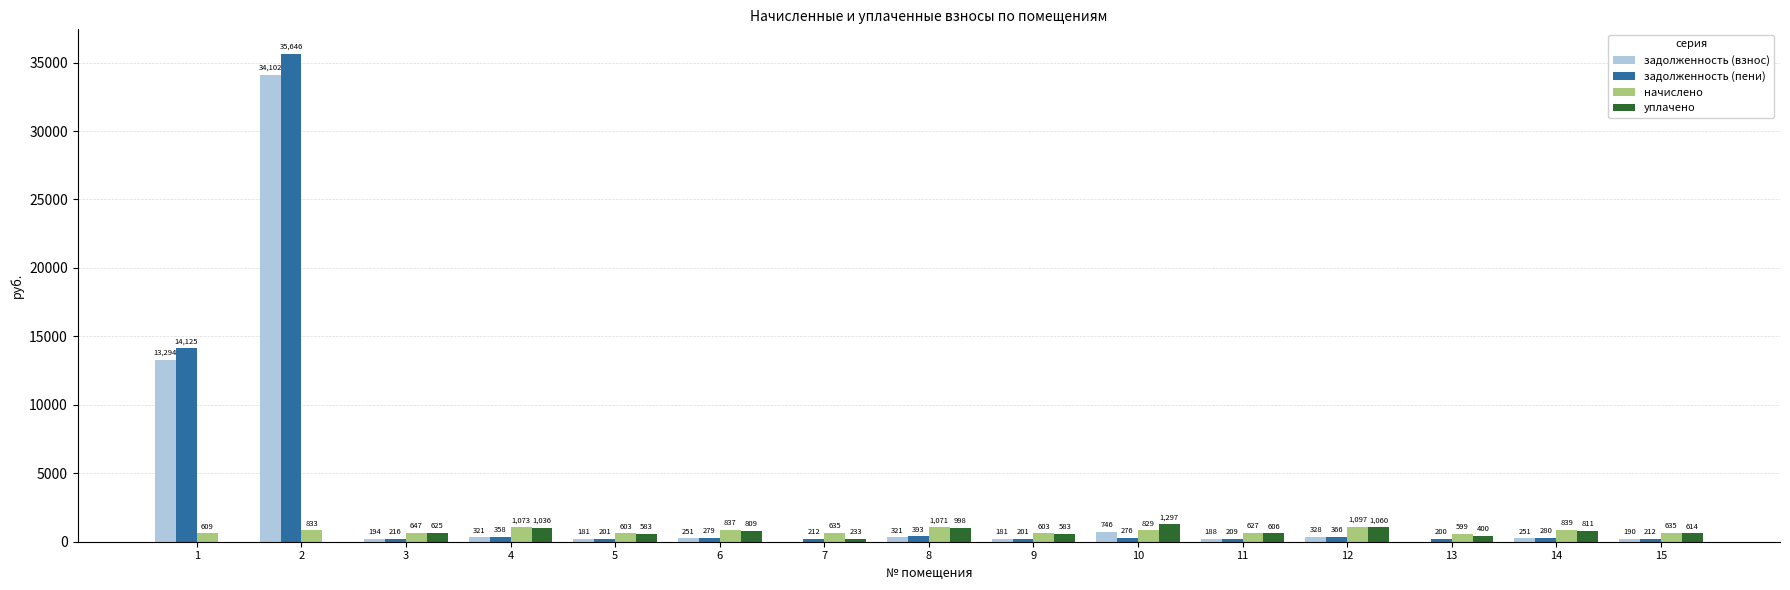

What is the total value across all series at 6?

2175.4